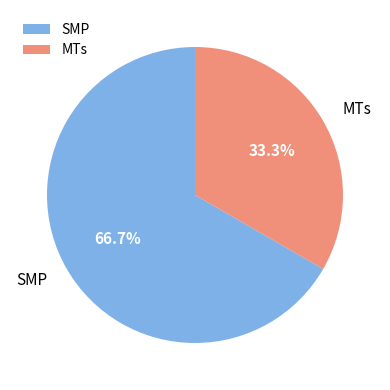

To the nearest percent, what is the difference between the largest and smallest slice percentages?

33%